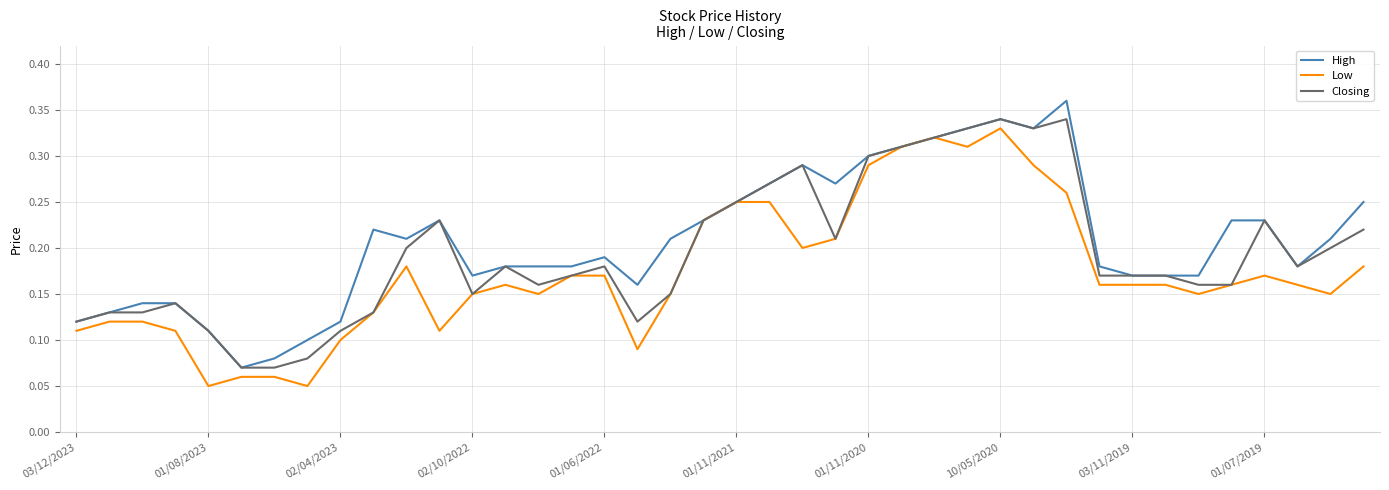

List the series in order of their overall mean, lowest first.

Low, Closing, High